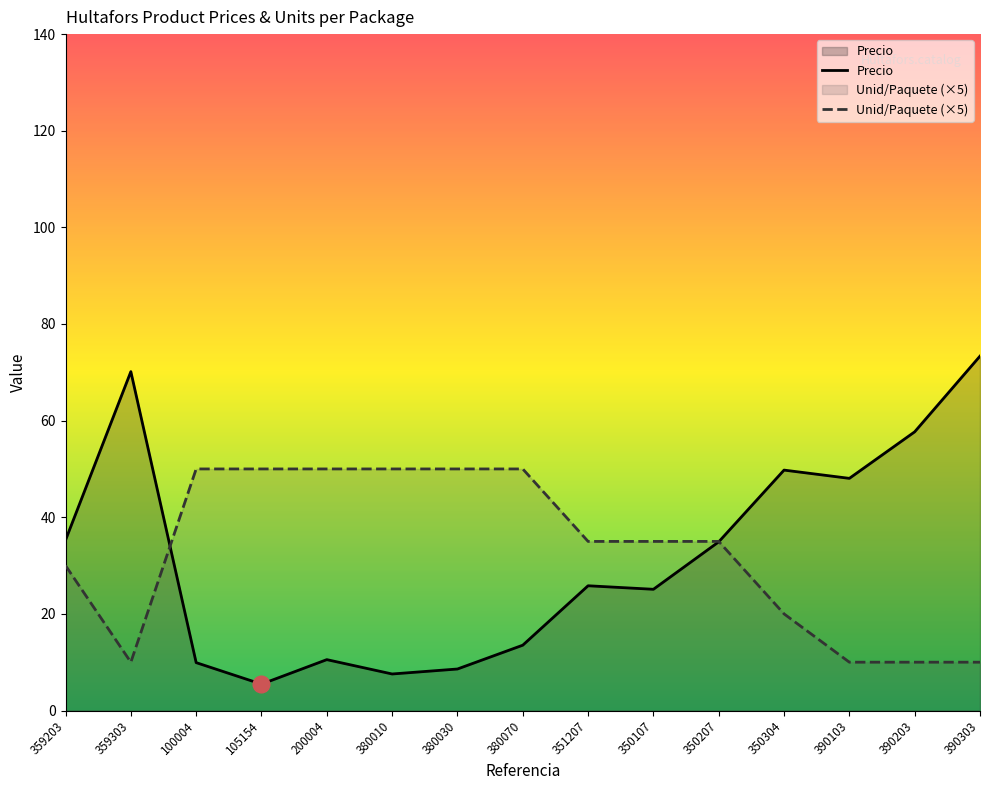

What are all the series names shown in the legend?

Precio, Unid/Paquete